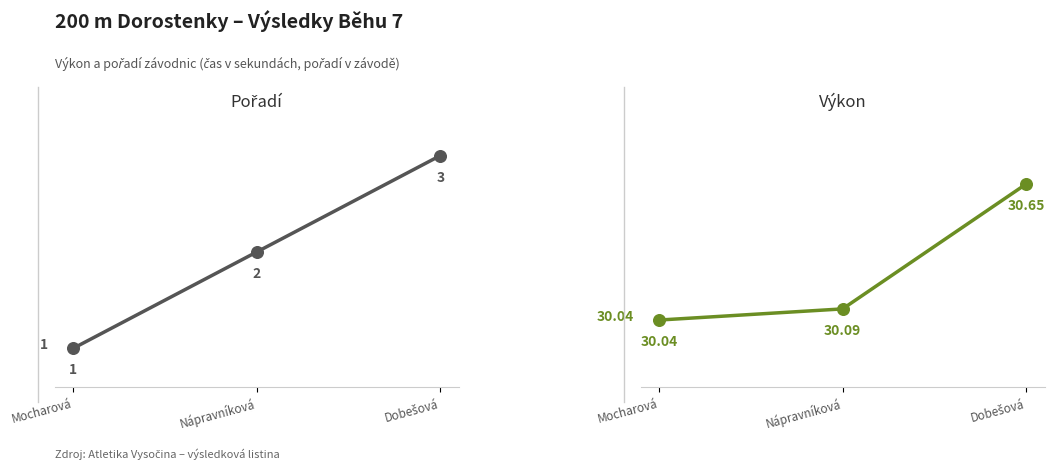

At which category is the sum across all series the highest?

Dobešová